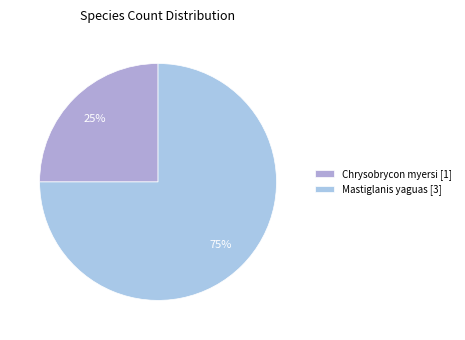

Is it true that Chrysobrycon myersi is 25% of the pie?

True